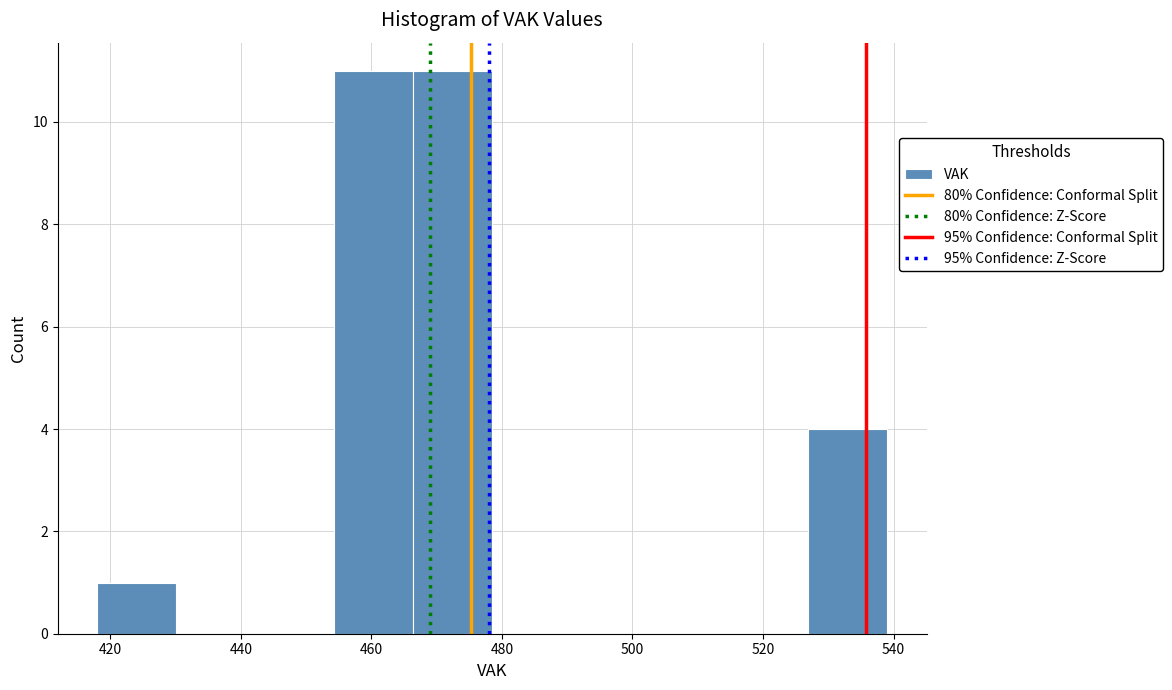

Reading left to right, list every bar in this chart as the range it spans on the x-axis followed by its height. Neither the bar edges nor the heights are printed on the chart, so give them approximately, as read against the axes.

418 to 430: 1
430 to 442: 0
442 to 454: 0
454 to 466: 11
466 to 478: 11
478 to 490: 0
490 to 502: 0
502 to 514: 0
514 to 526: 0
526 to 540: 4